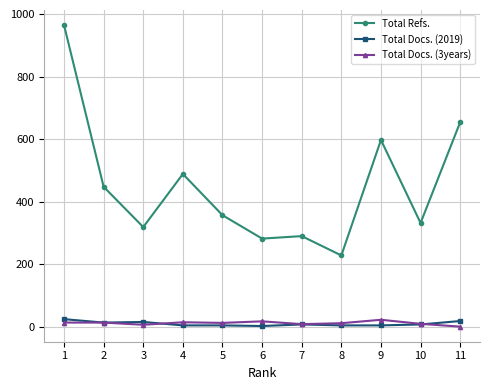

What is the greatest value displayed?

966